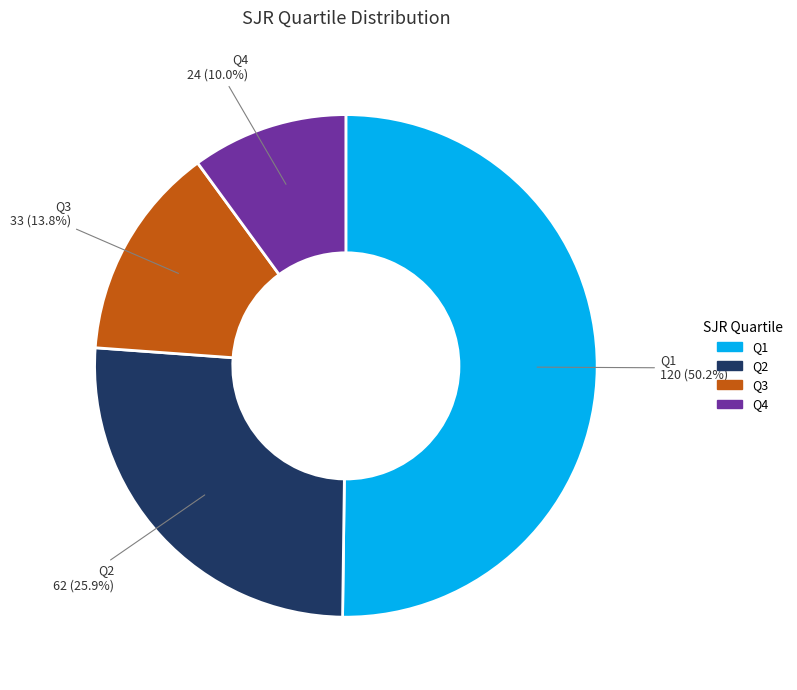

To the nearest percent, what is the difference between the Q3 and Q2 slice percentages?

12%